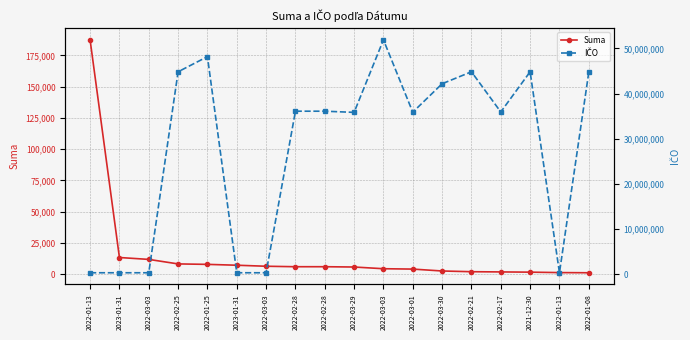

The Suma series shows 6000.0 at 2022-02-28. True or false?

True